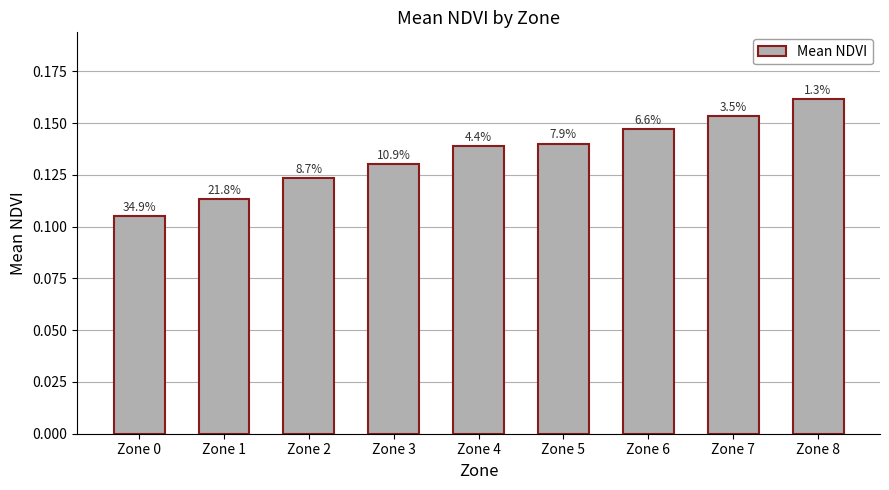

How many bars are there in total?

9